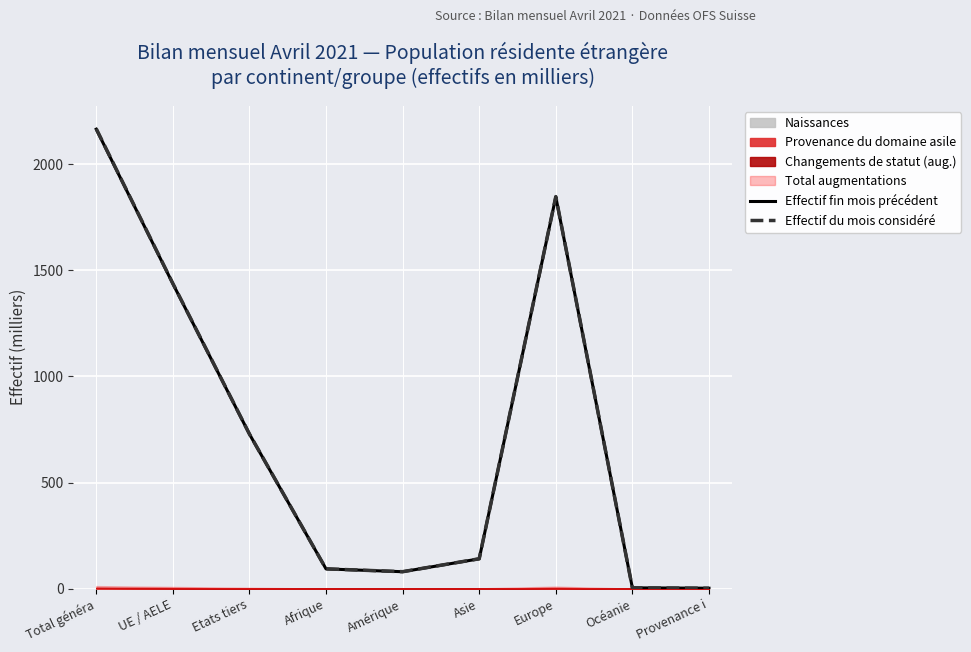

Which category has the highest value in the Effectif du mois considéré series?

Total généra